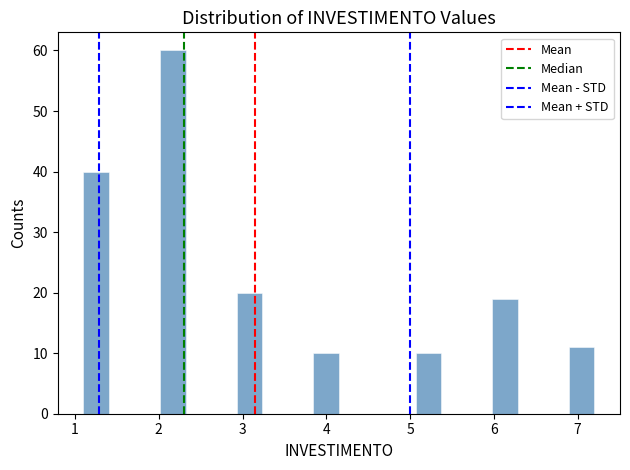

Read against the x-axis, roughly where is the centre of the tallest bar?

2.2